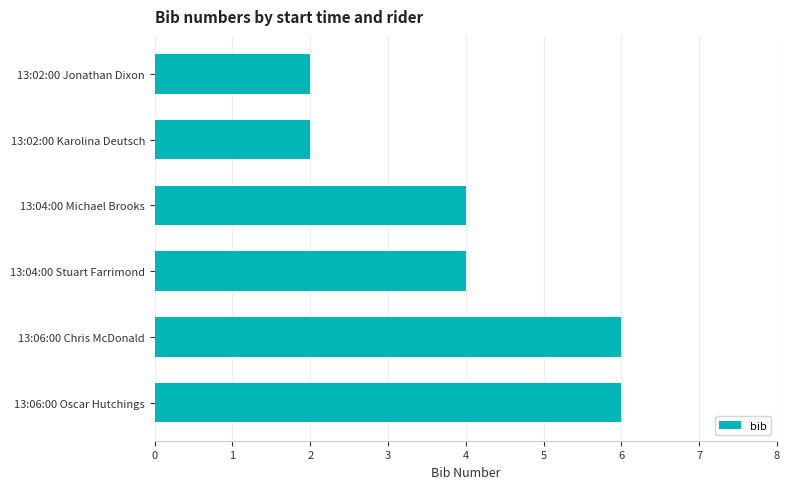

The chart shows a value of 1 at 13:02:00 Karolina Deutsch. True or false?

False